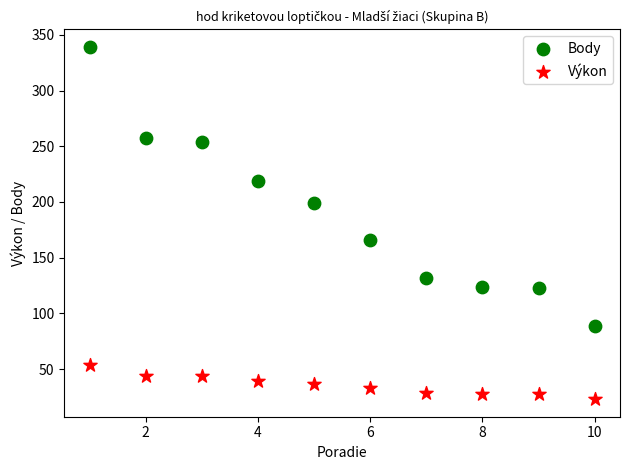

Which series contains the highest Y value?

Body